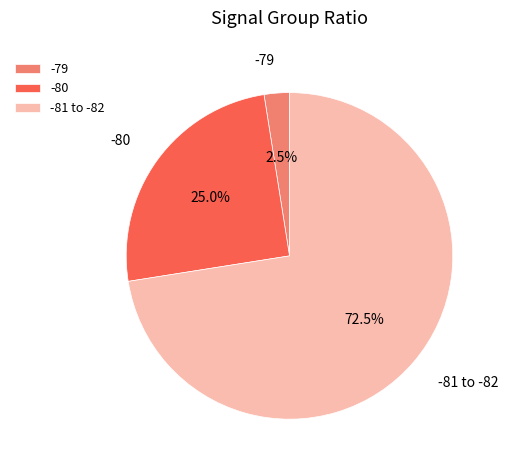

Which slice is the smallest?

-79